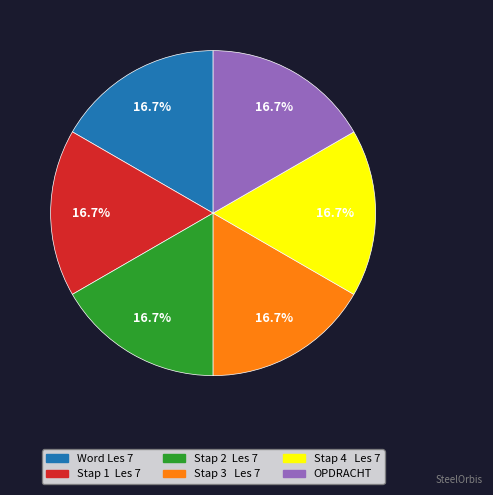

Approximately how many times larger is the value at Stap 4 Les 7 compared to Stap 3 Les 7?

1.0